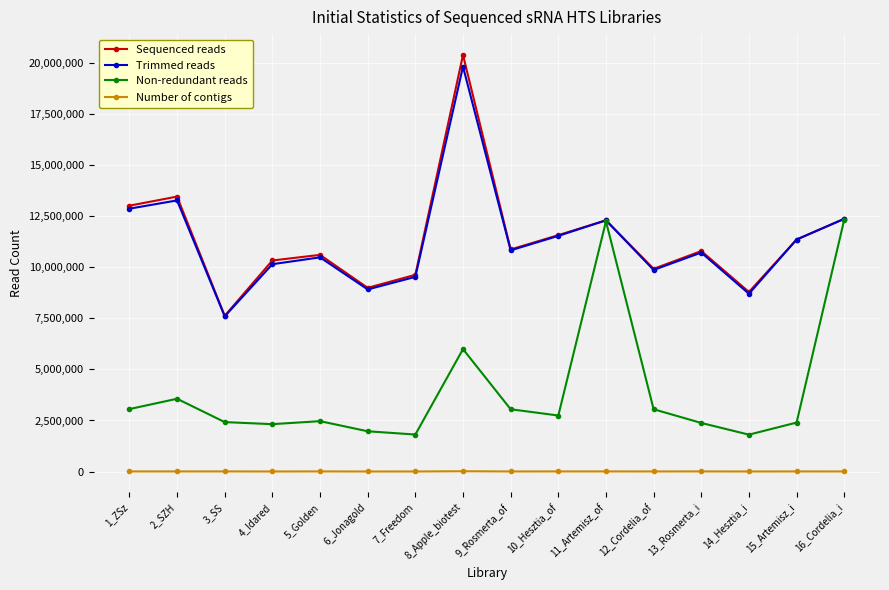

Read the Trimmed reads value at 9_Rosmerta_of, to the nearest 50.

10832450